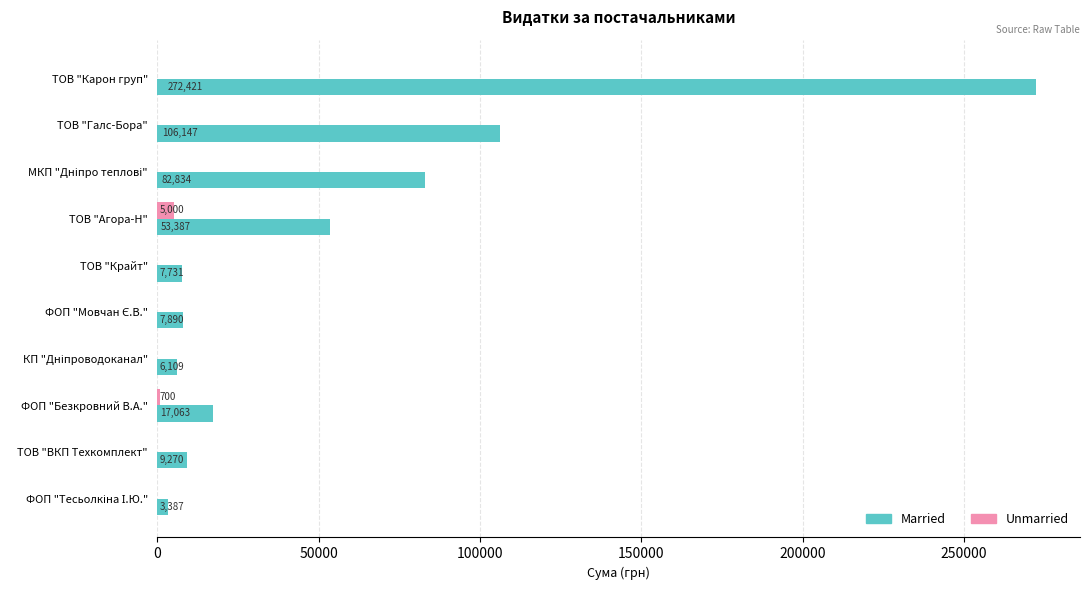

At which category is the sum across all series the highest?

ТОВ "Карон груп"